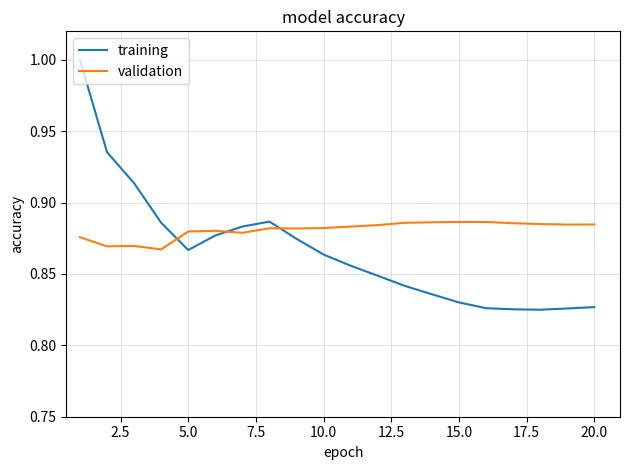

Rank the series by their maximum value, from lowest to highest.

validation, training